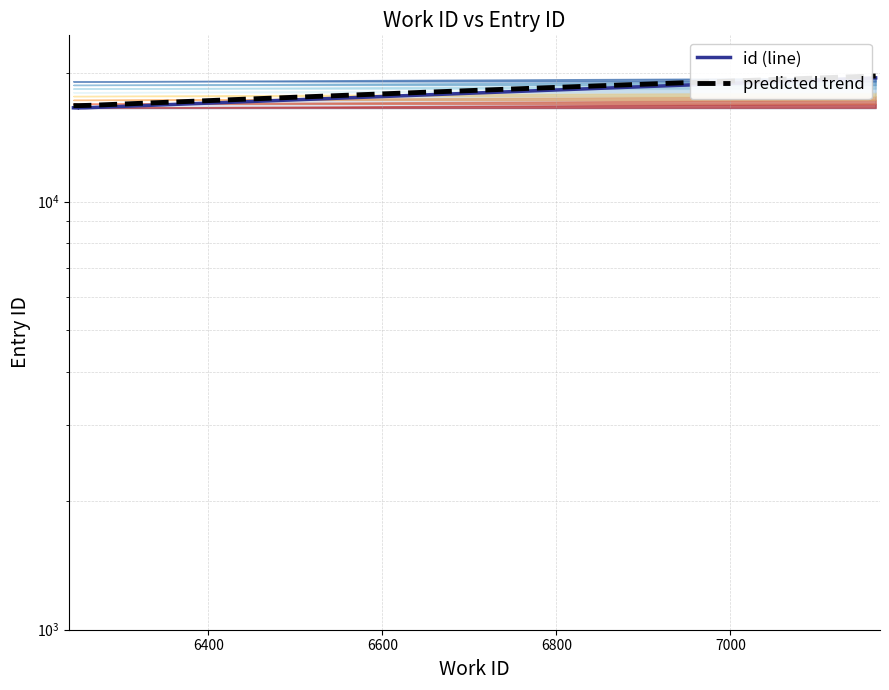

What is the value of the 8th point from the left?

16561